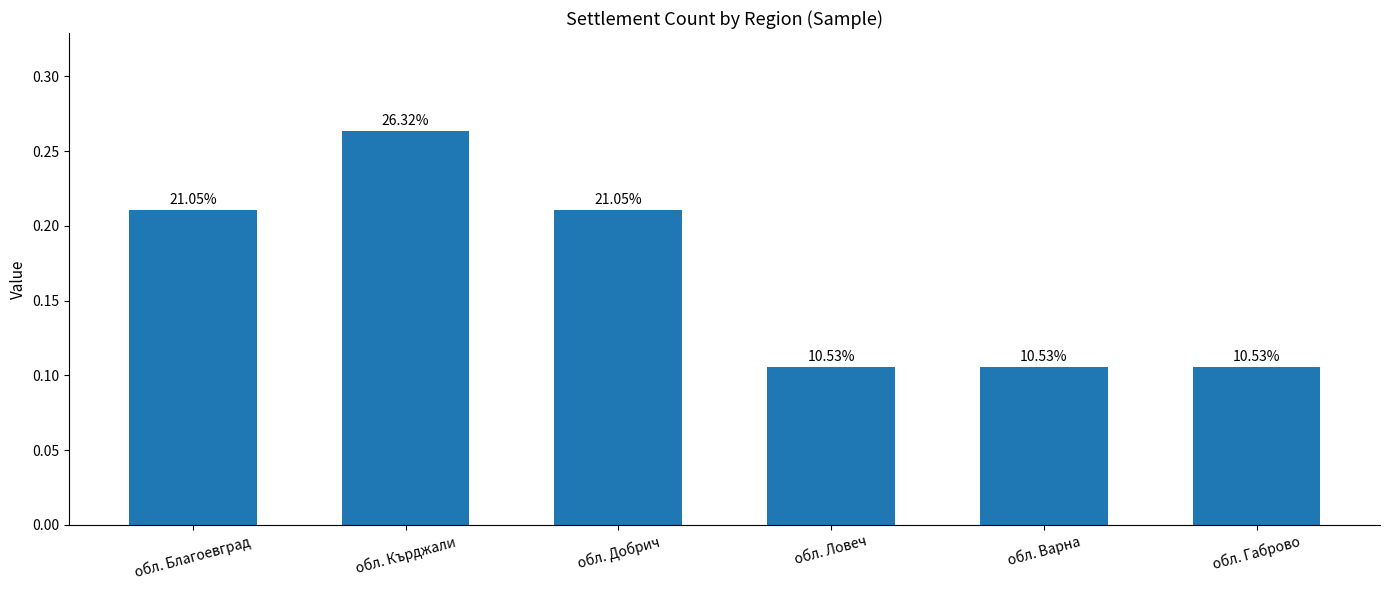

What position from the left is обл. Варна?

5